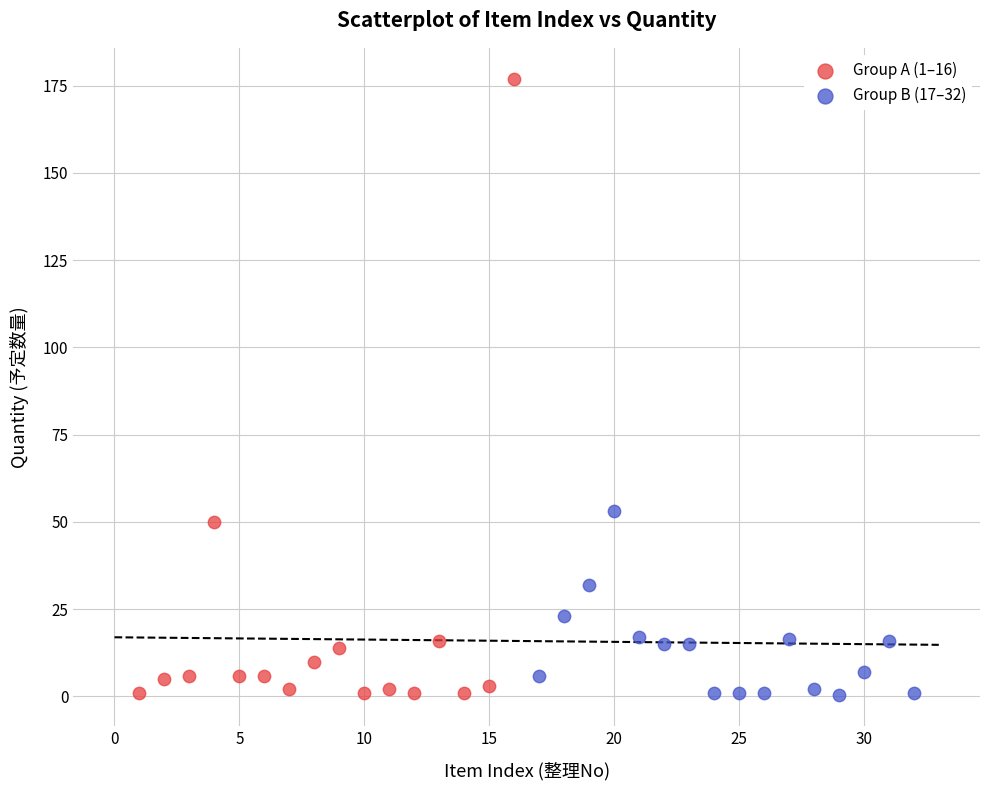

Which series reaches the maximum Y coordinate?

Group A (1–16)